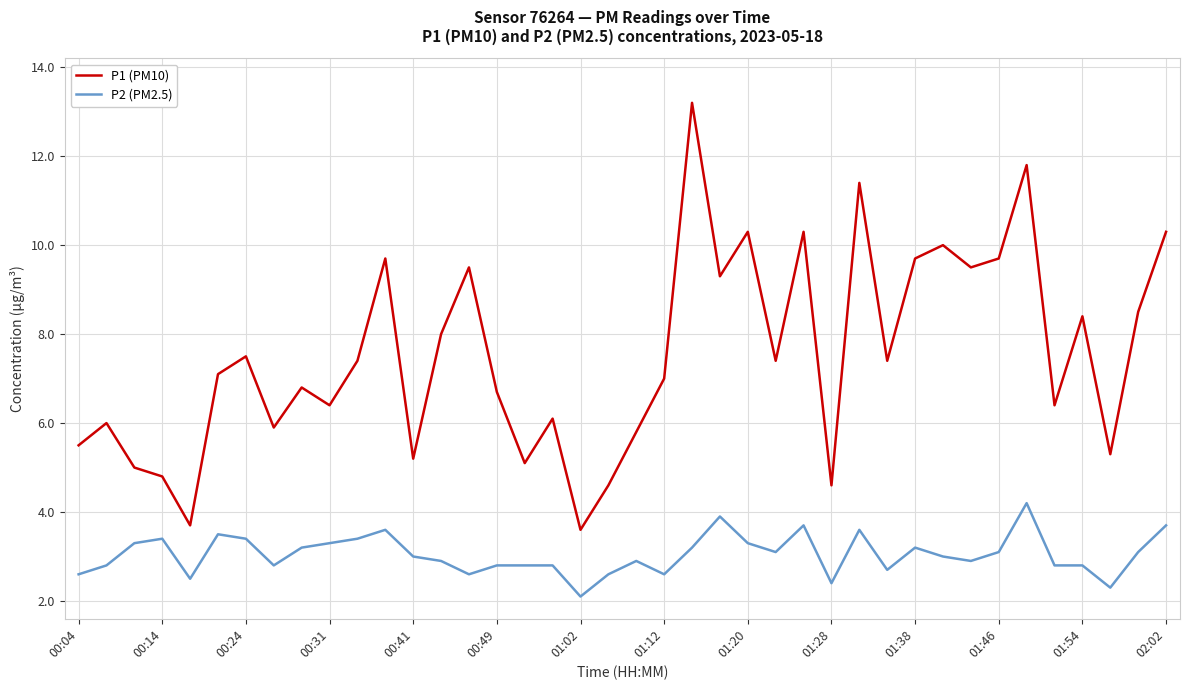

True or false: P2 (PM2.5) and P1 (PM10) cross at least once.

False